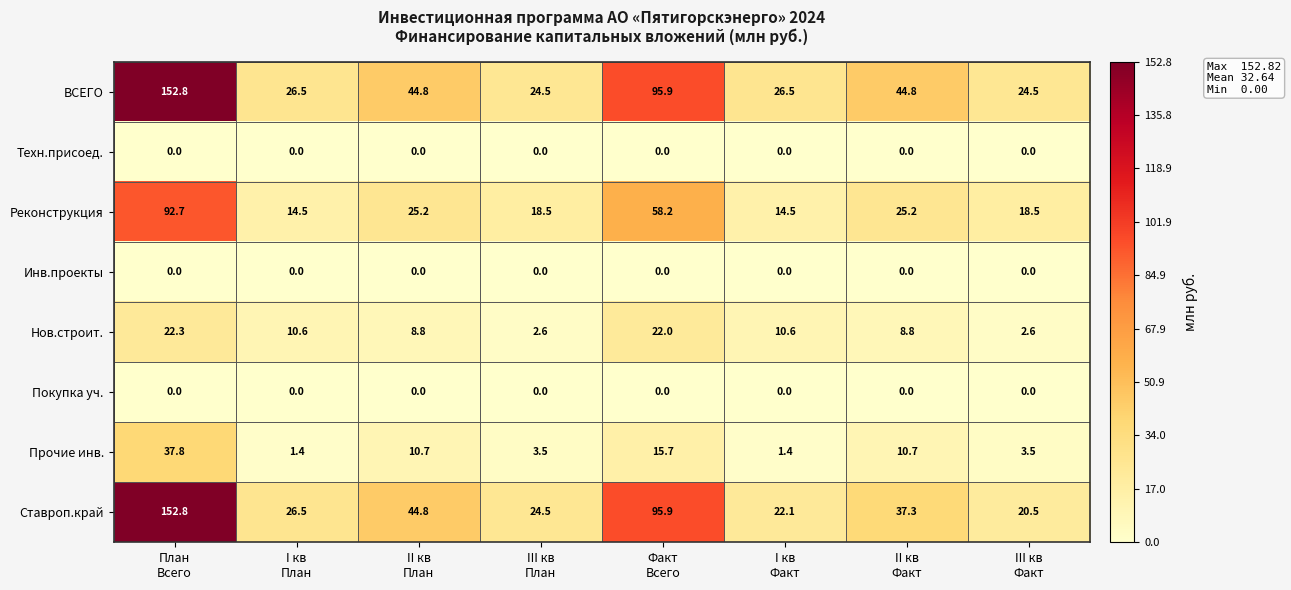

Count the number of data series in this chart.

8